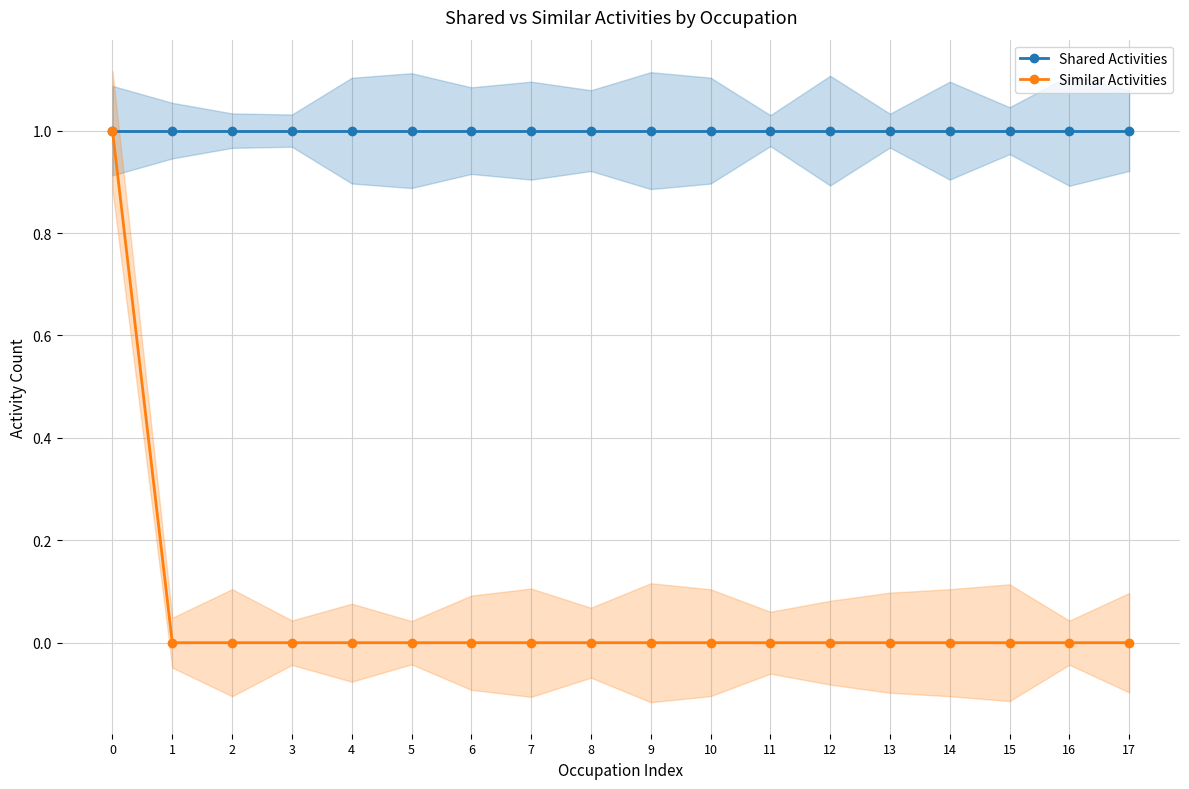

How many positive values does the Similar Activities series have?

1